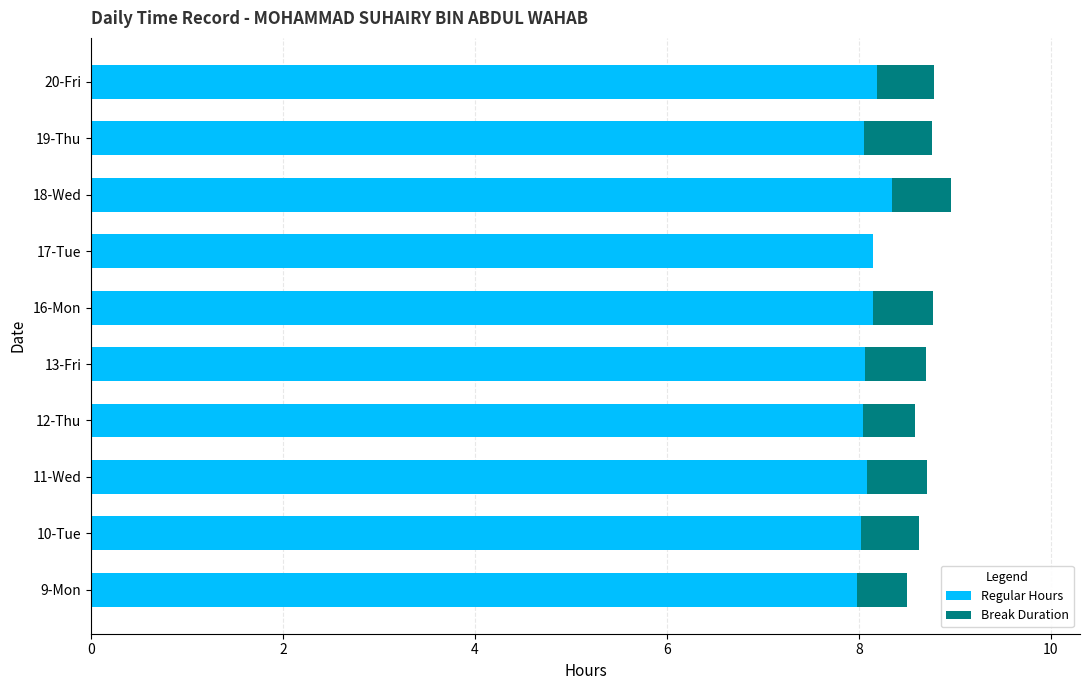

What is the sum of the Regular Hours values at 19-Thu and 11-Wed?

16.1